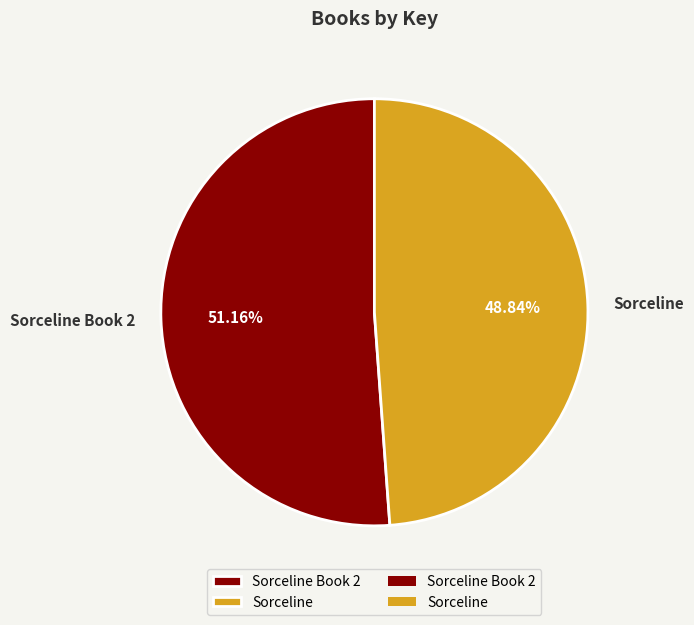

Between Sorceline and Sorceline Book 2, which is larger?

Sorceline Book 2